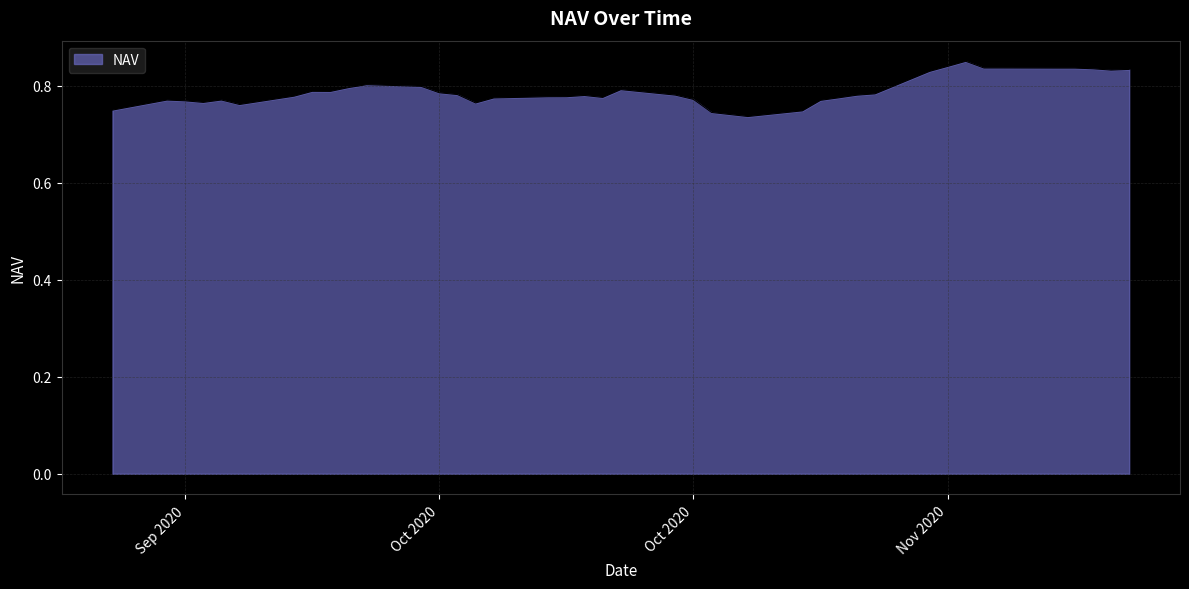

What is the smallest value displayed?

0.7